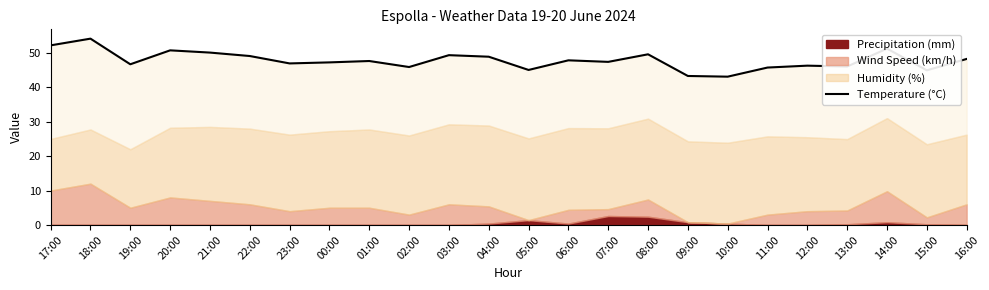

What position from the right is 15:00?

2